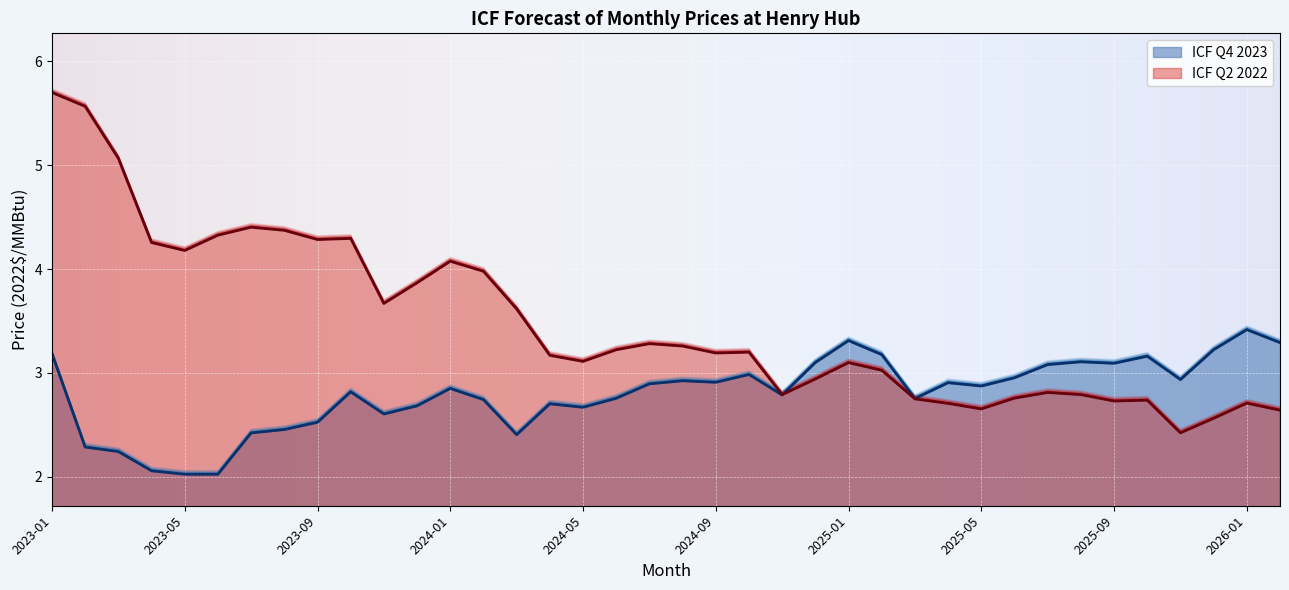

Reading left to right, transcribe all the data shown in this chart.

ICF Q4 2023: 2023-01=3.2	2023-02=2.3	2023-03=2.2	2023-04=2.1	2023-05=2.0	2023-06=2.0	2023-07=2.4	2023-08=2.5	2023-09=2.5	2023-10=2.8	2023-11=2.6	2023-12=2.7	2024-01=2.8	2024-02=2.7	2024-03=2.4	2024-04=2.7	2024-05=2.7	2024-06=2.8	2024-07=2.9	2024-08=2.9	2024-09=2.9	2024-10=3.0	2024-11=2.8	2024-12=3.1	2025-01=3.3	2025-02=3.2	2025-03=2.8	2025-04=2.9	2025-05=2.9	2025-06=3.0	2025-07=3.1	2025-08=3.1	2025-09=3.1	2025-10=3.2	2025-11=2.9	2025-12=3.2	2026-01=3.4	2026-02=3.3
ICF Q2 2022: 2023-01=5.7	2023-02=5.6	2023-03=5.1	2023-04=4.3	2023-05=4.2	2023-06=4.3	2023-07=4.4	2023-08=4.4	2023-09=4.3	2023-10=4.3	2023-11=3.7	2023-12=3.9	2024-01=4.1	2024-02=4.0	2024-03=3.6	2024-04=3.2	2024-05=3.1	2024-06=3.2	2024-07=3.3	2024-08=3.3	2024-09=3.2	2024-10=3.2	2024-11=2.8	2024-12=2.9	2025-01=3.1	2025-02=3.0	2025-03=2.7	2025-04=2.7	2025-05=2.7	2025-06=2.8	2025-07=2.8	2025-08=2.8	2025-09=2.7	2025-10=2.7	2025-11=2.4	2025-12=2.6	2026-01=2.7	2026-02=2.6